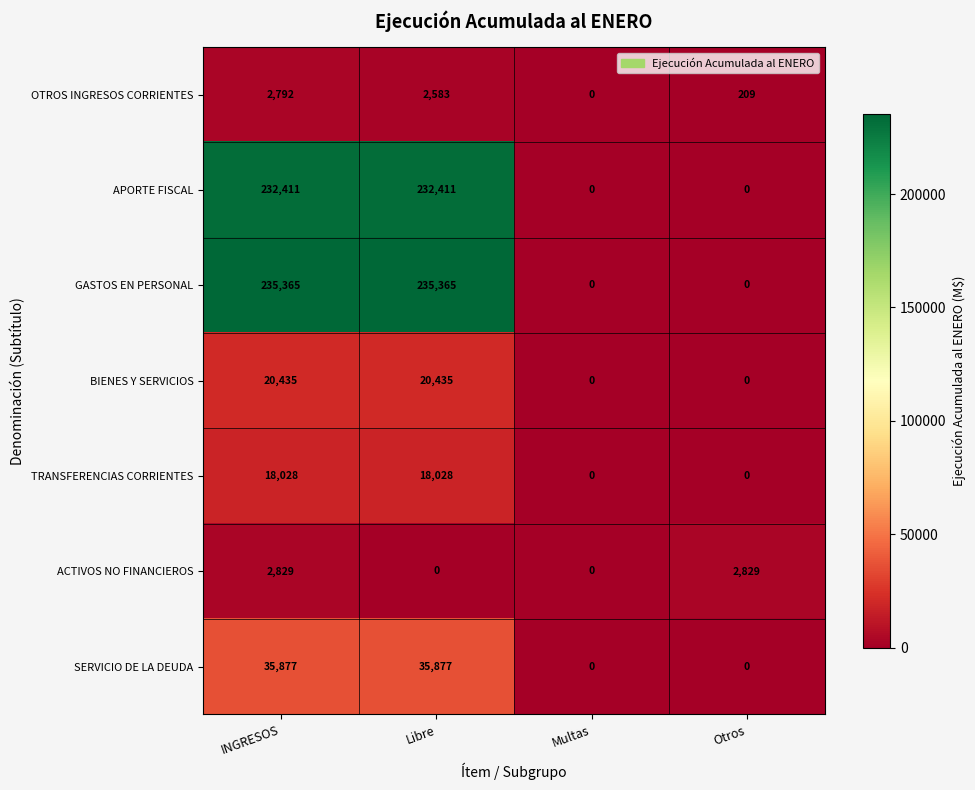

At how many categories does at least one series exceed 121685?

2